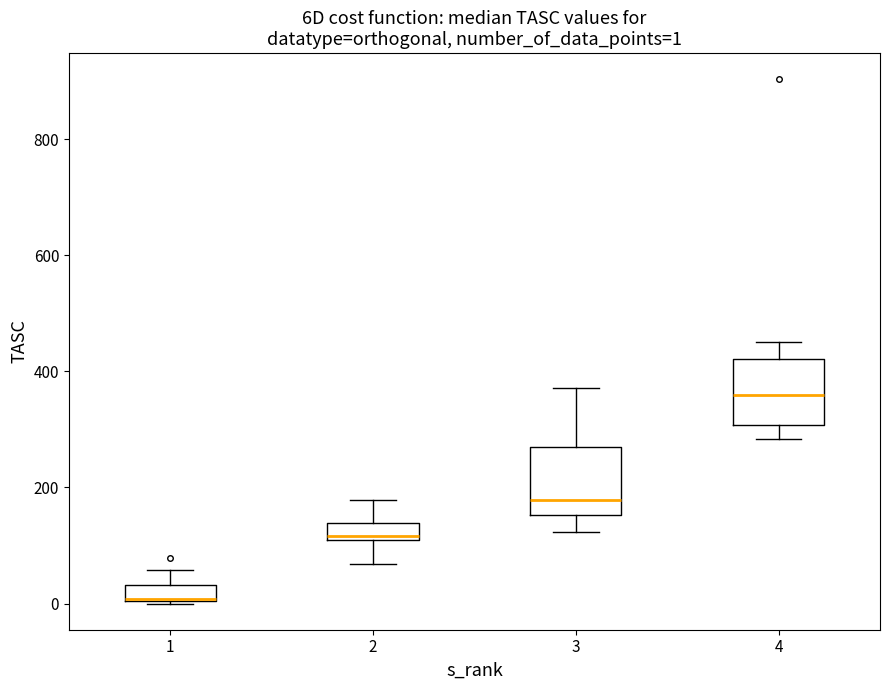

Which box's median line is the lowest?

1